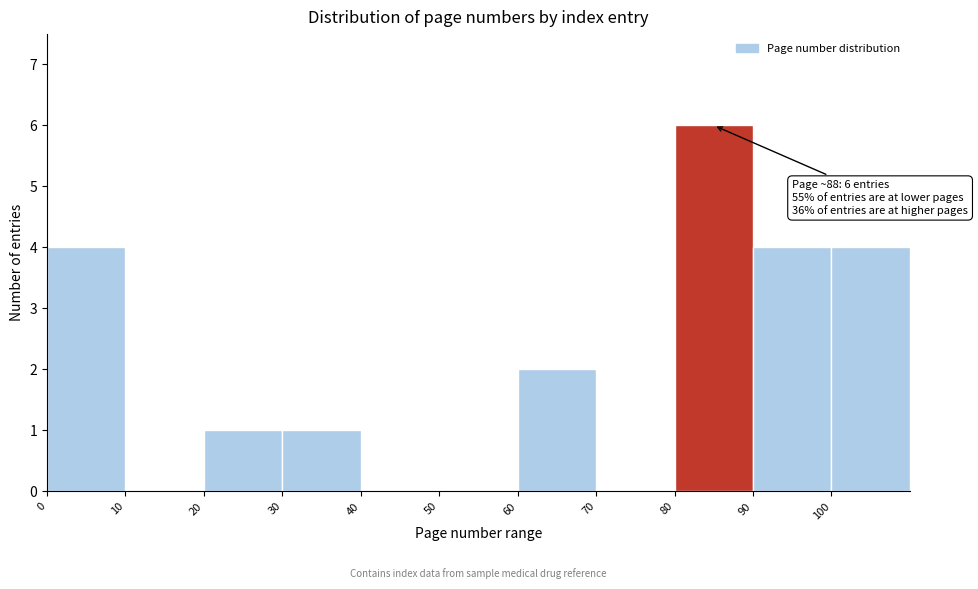

Which range on the x-axis has the tallest bar?

80 to 90